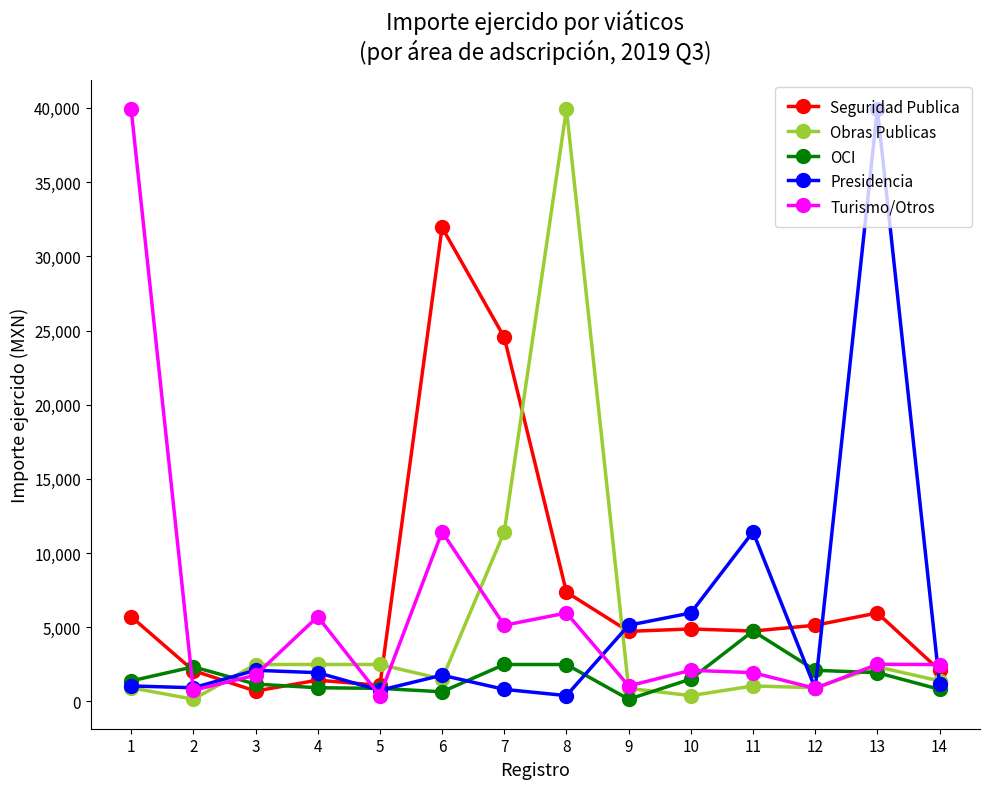

What are all the series names shown in the legend?

Seguridad Publica, Obras Publicas, OCI, Presidencia, Turismo/Otros